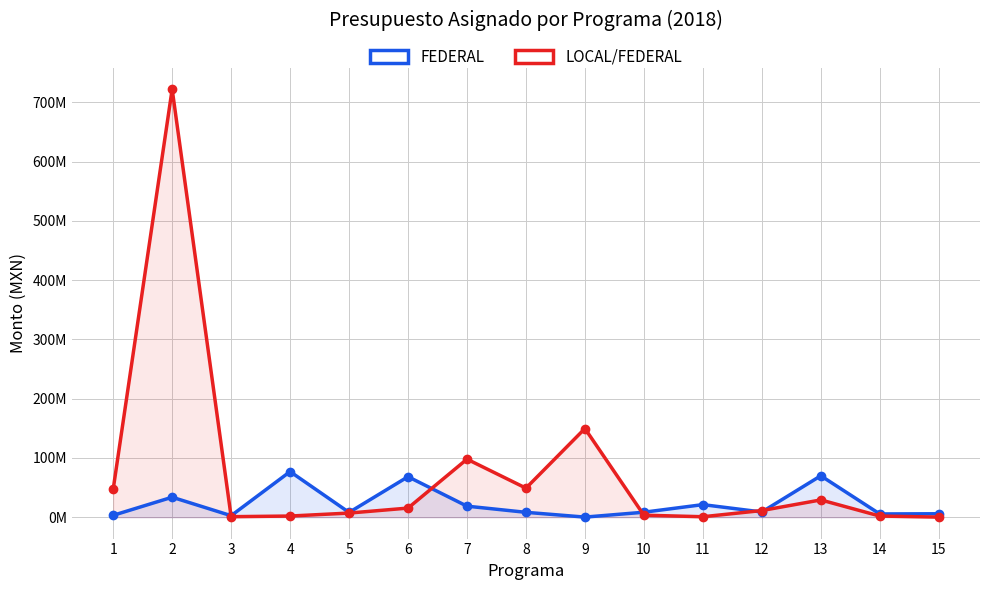

What is the lowest value of the LOCAL/FEDERAL series?

150000